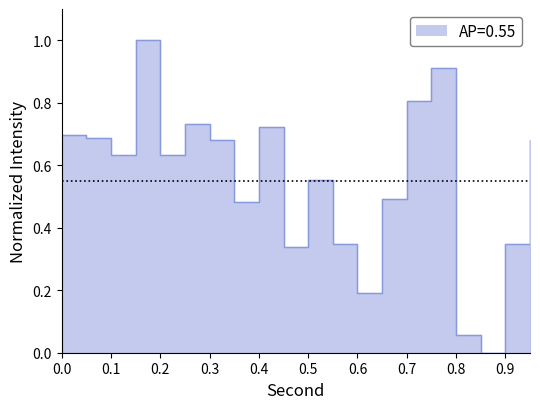

What is the sum of all values?

11.0